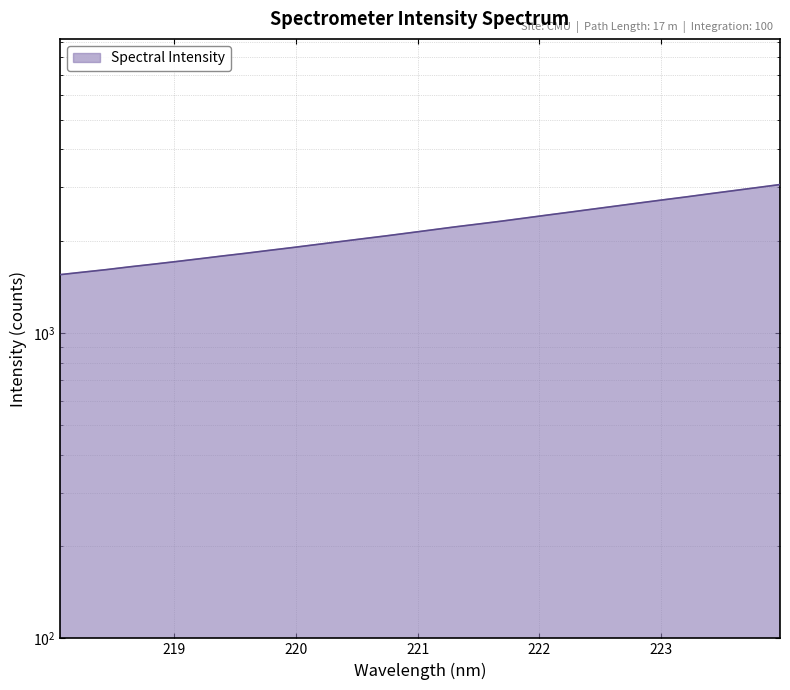

Count the number of categories in the chart.

32